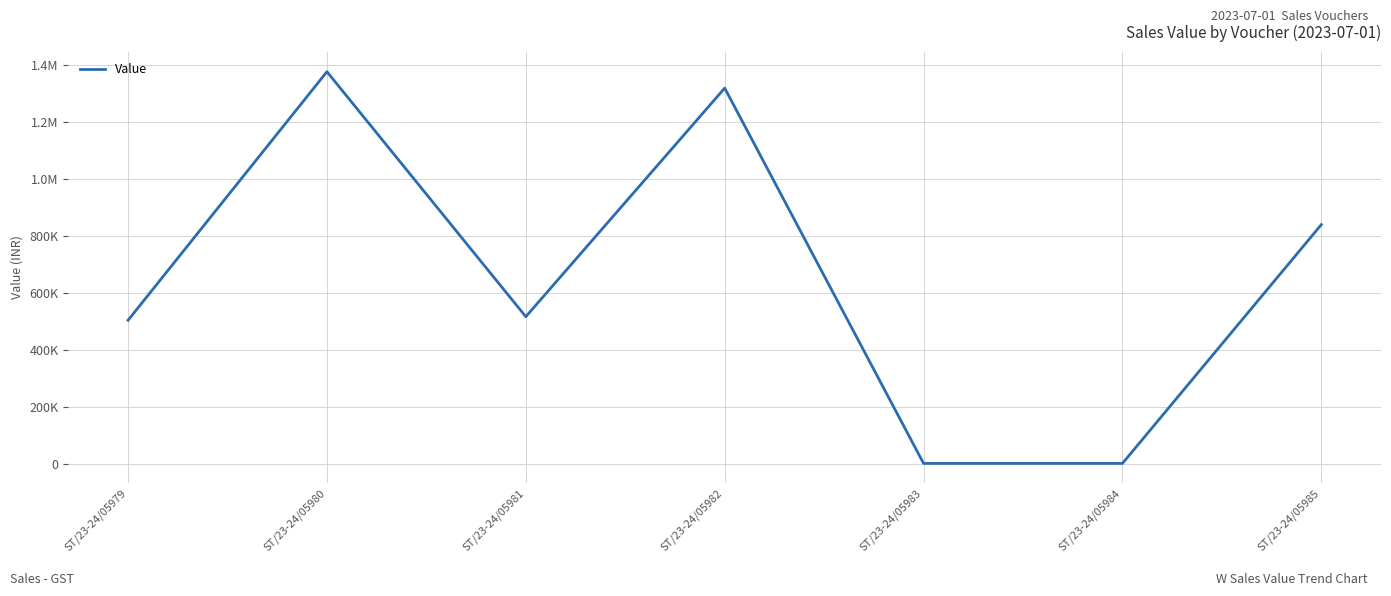

At which label does the data first exceed 518415?

ST/23-24/05980